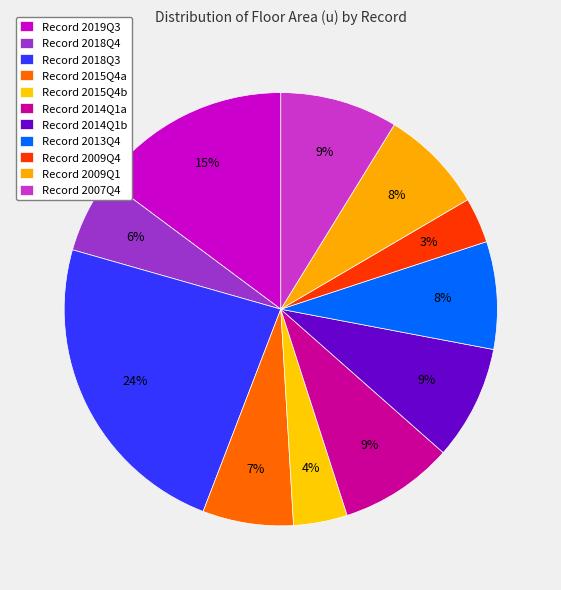

Count the number of slices in the pie.

11